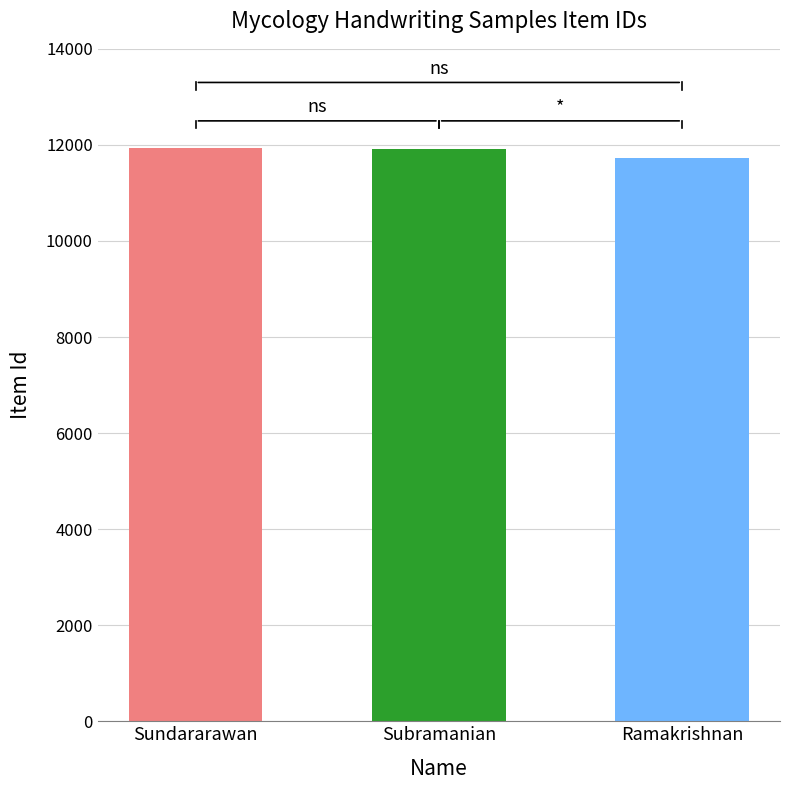

At which label is the value closest to 11826?

Subramanian